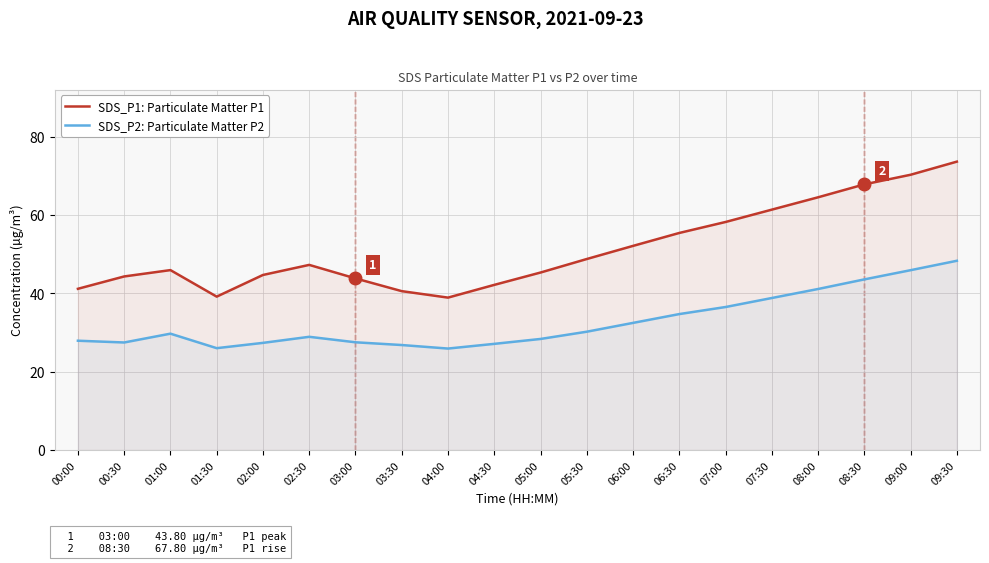

What is the label of the 10th point from the left?

04:30